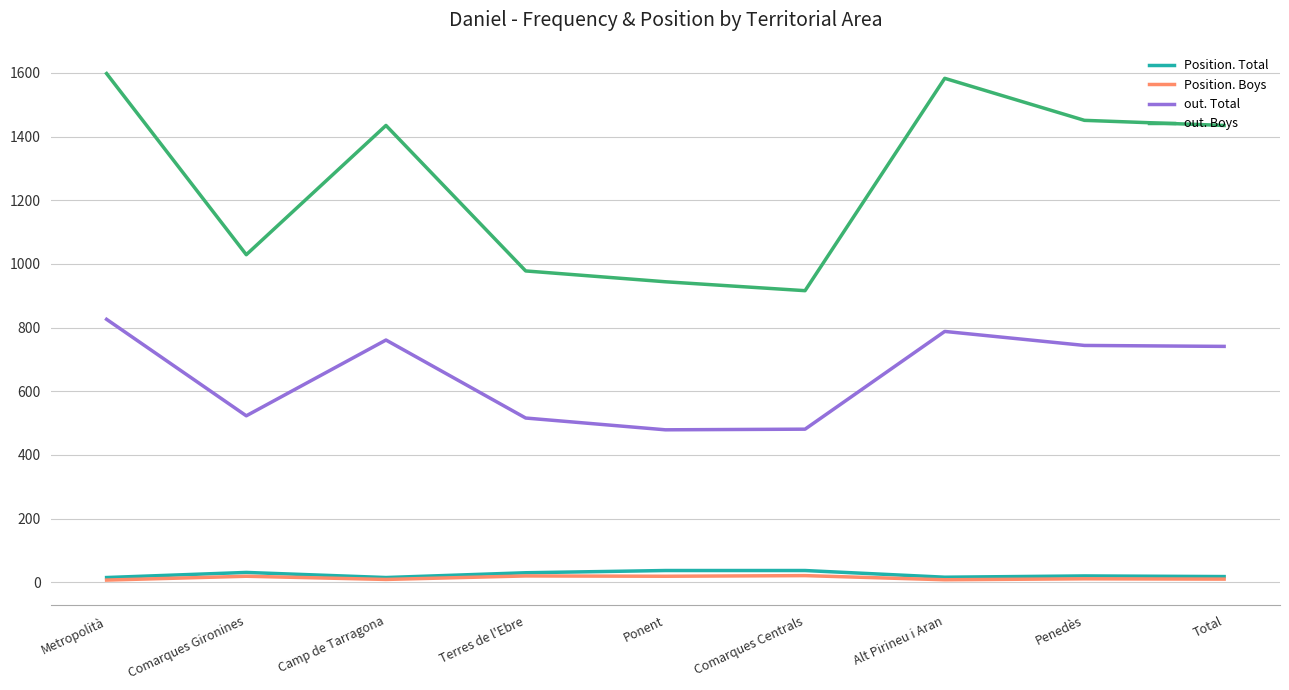

True or false: out. Total has more than 1 points higher than both neighbors.

True